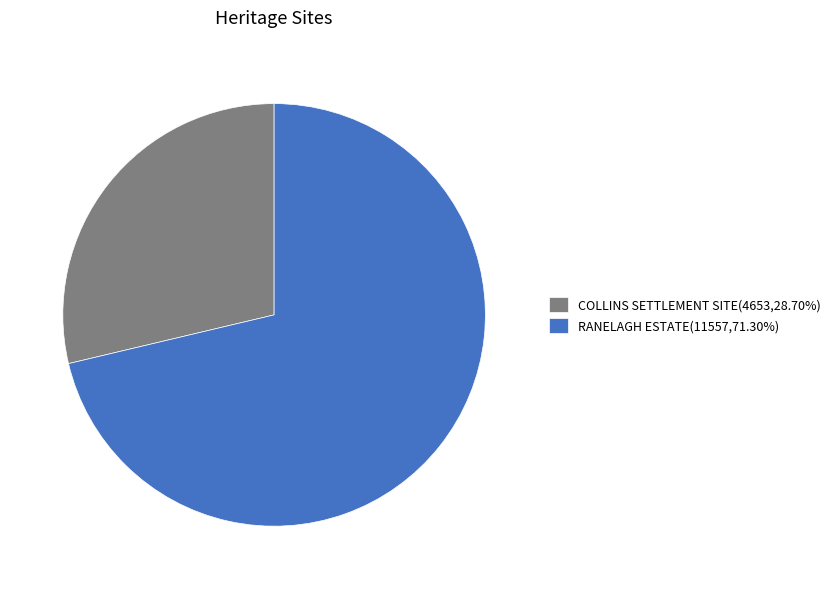

Is there a majority slice in this chart?

Yes